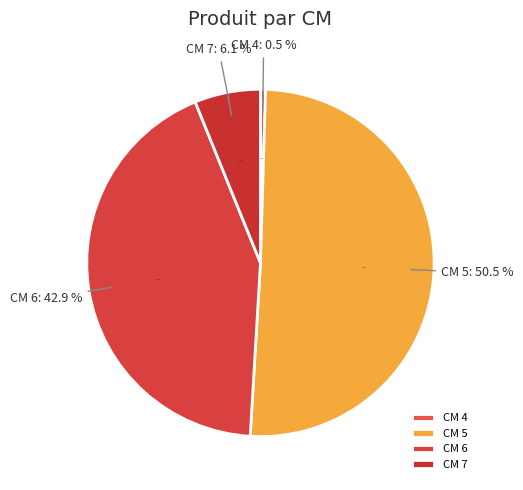

Combined, do 6 and 4 account for over 50%?

No